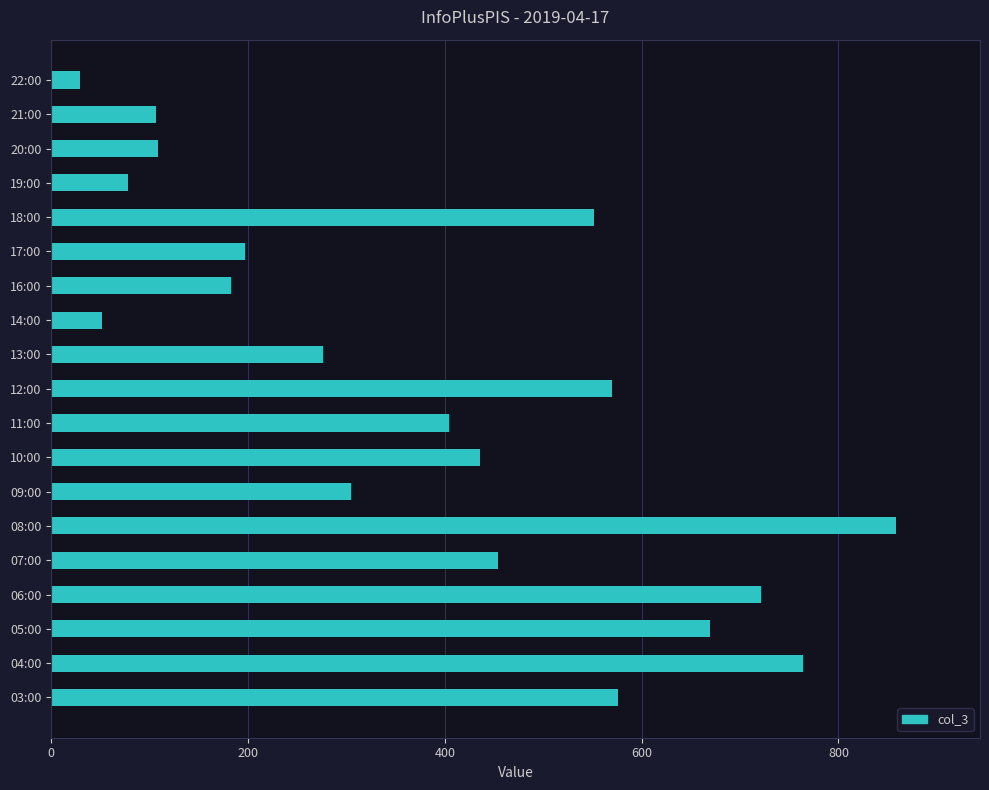

True or false: the data shows 196 at 11:00.

False